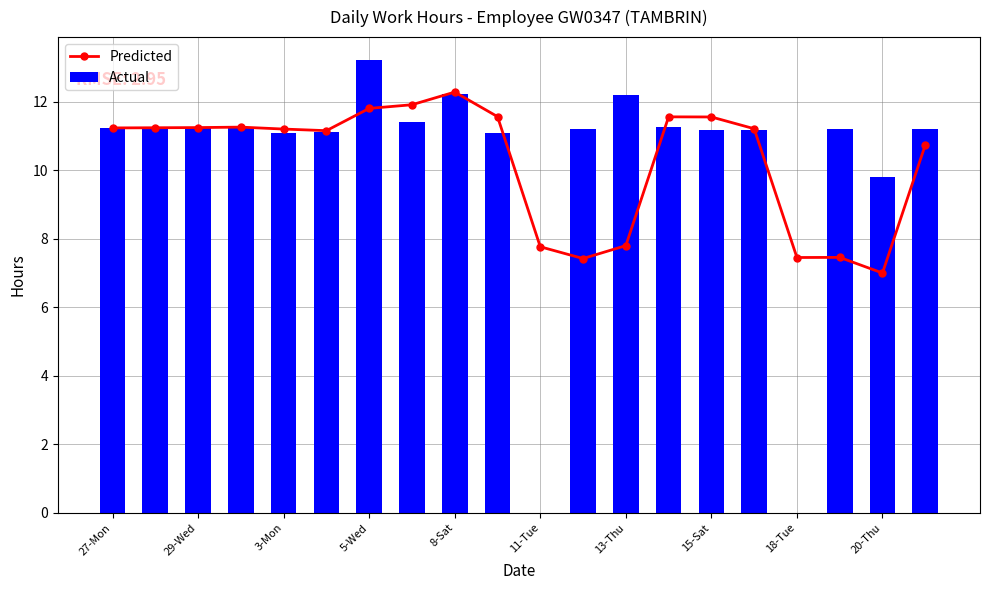

The Actual series shows 4.8 at 11-Tue. True or false?

False